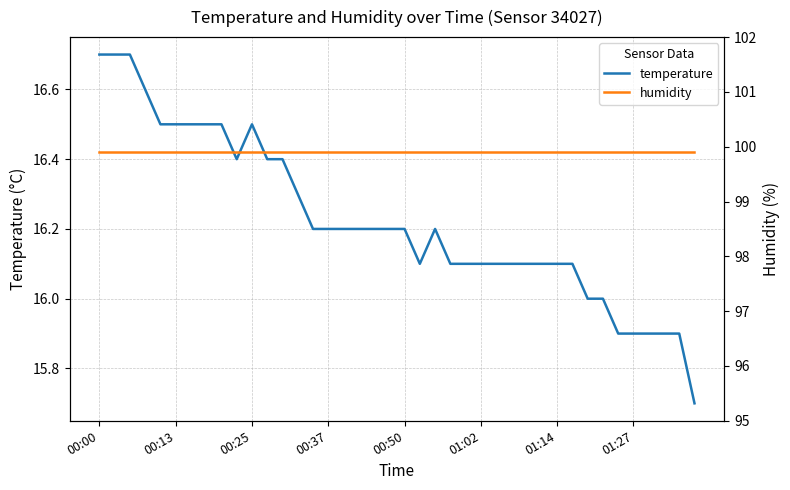

True or false: temperature and humidity cross at least once.

False